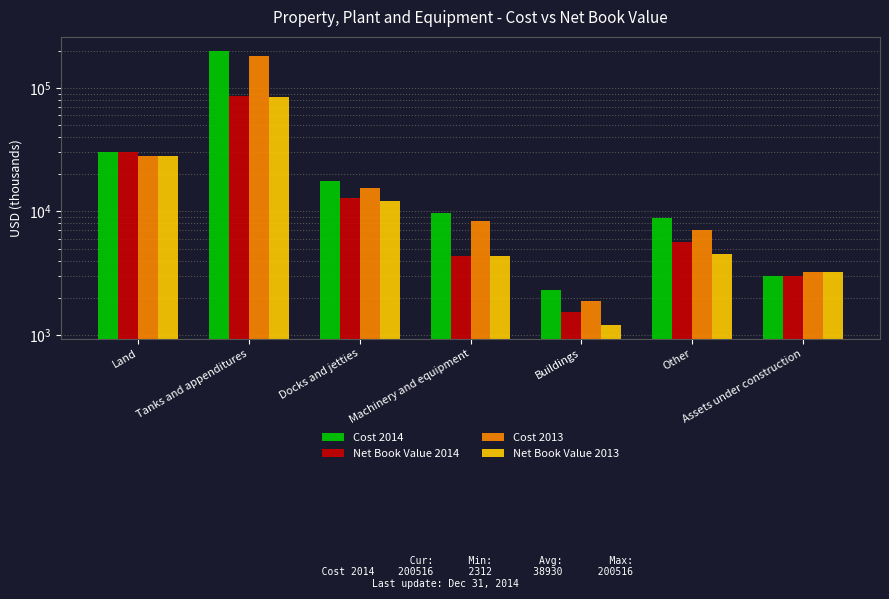

How many bars are there in total?

28